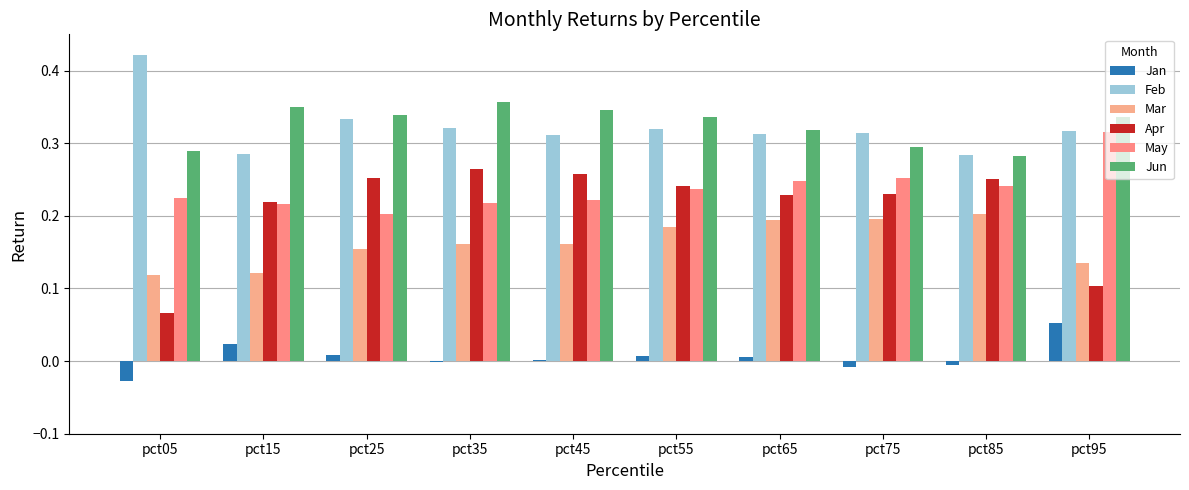

Is the value of Jan at pct75 greater than the value of Jun at pct15?

No